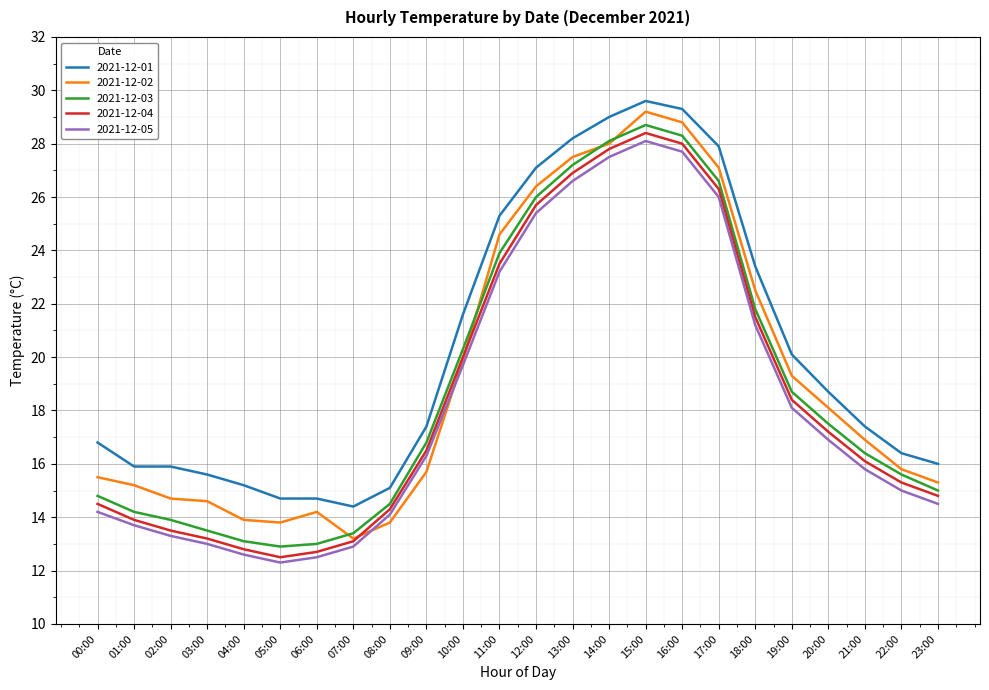

How many values in the 2021-12-02 series exceed 16?

12